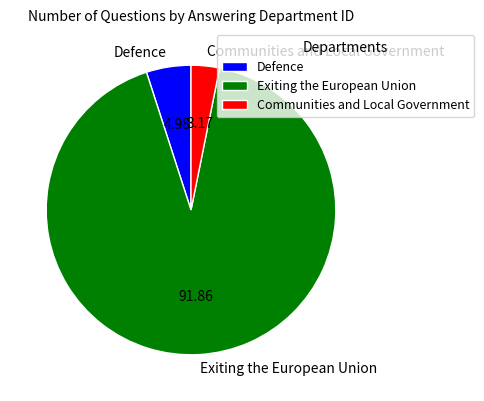

True or false: Exiting the European Union accounts for 92% of the total.

True